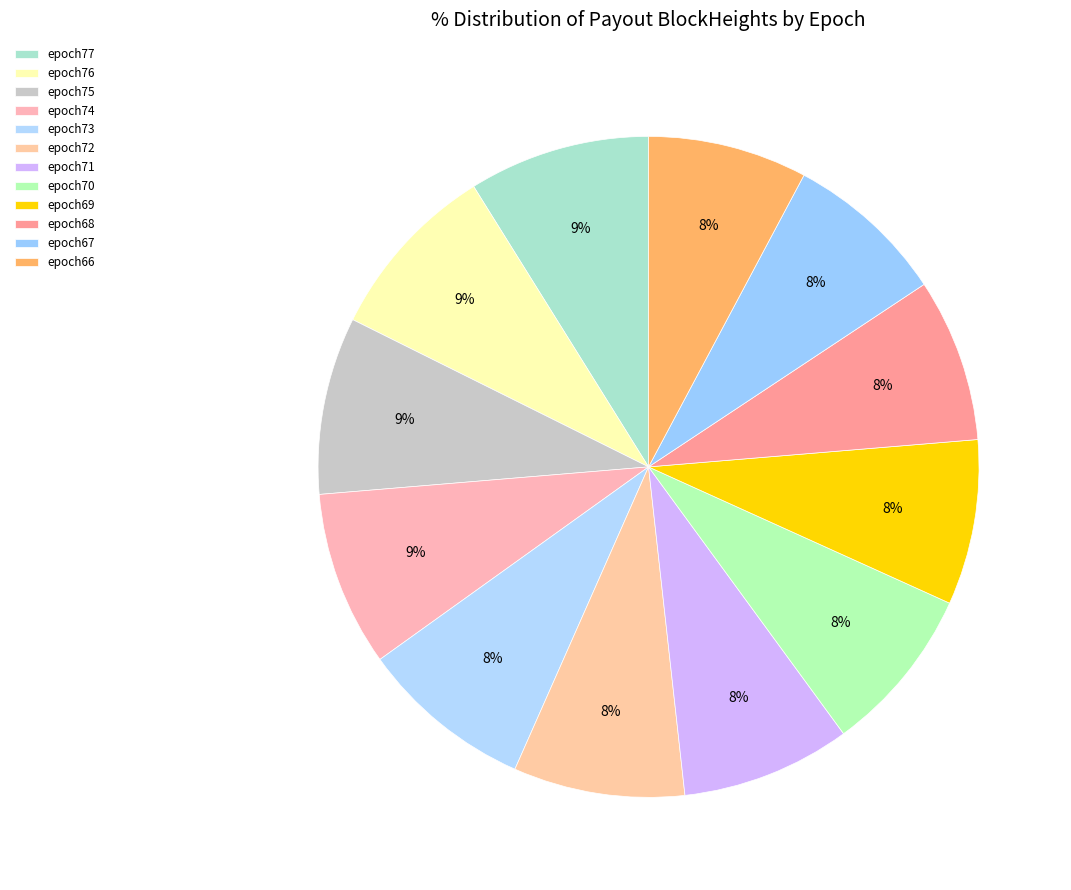

To the nearest percent, what is the combined percentage of epoch77 and epoch71?

17%